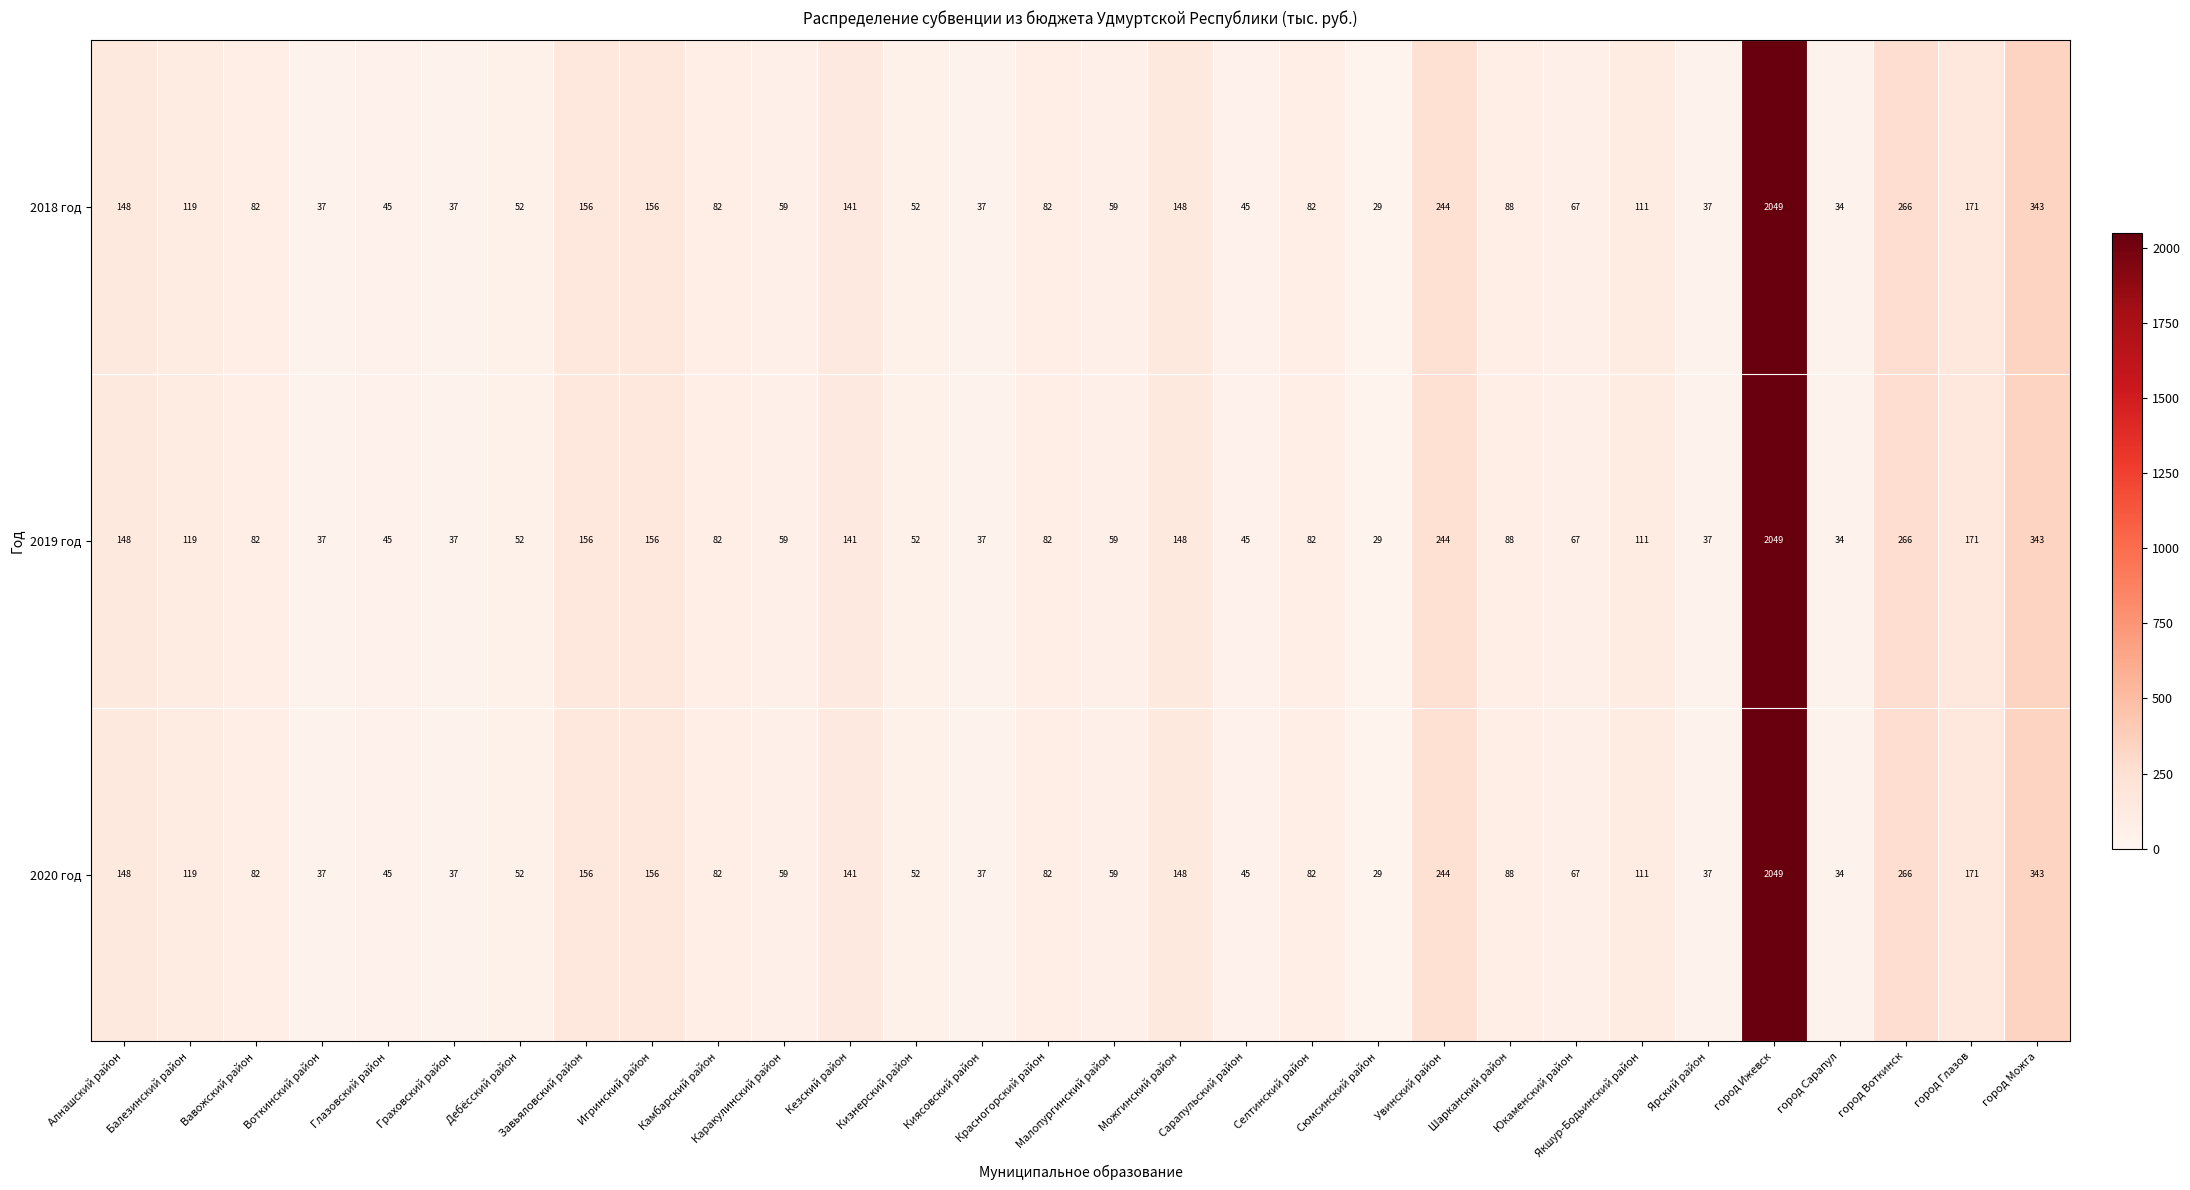

Is the value of 2020 год at Вавожский район greater than the value of 2019 год at Дебёсский район?

Yes